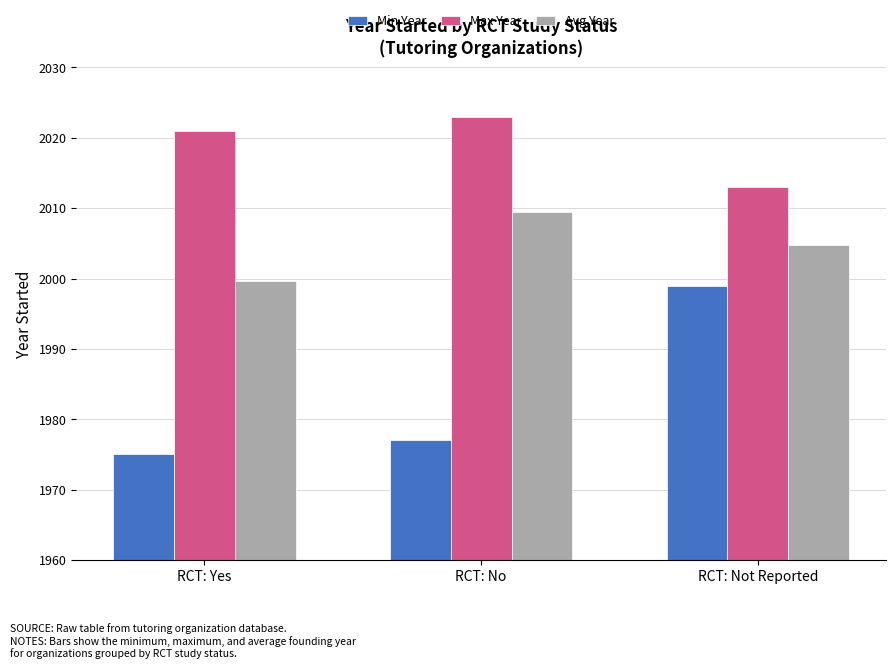

The value of Max Year at RCT: Yes is 2021.0. True or false?

True